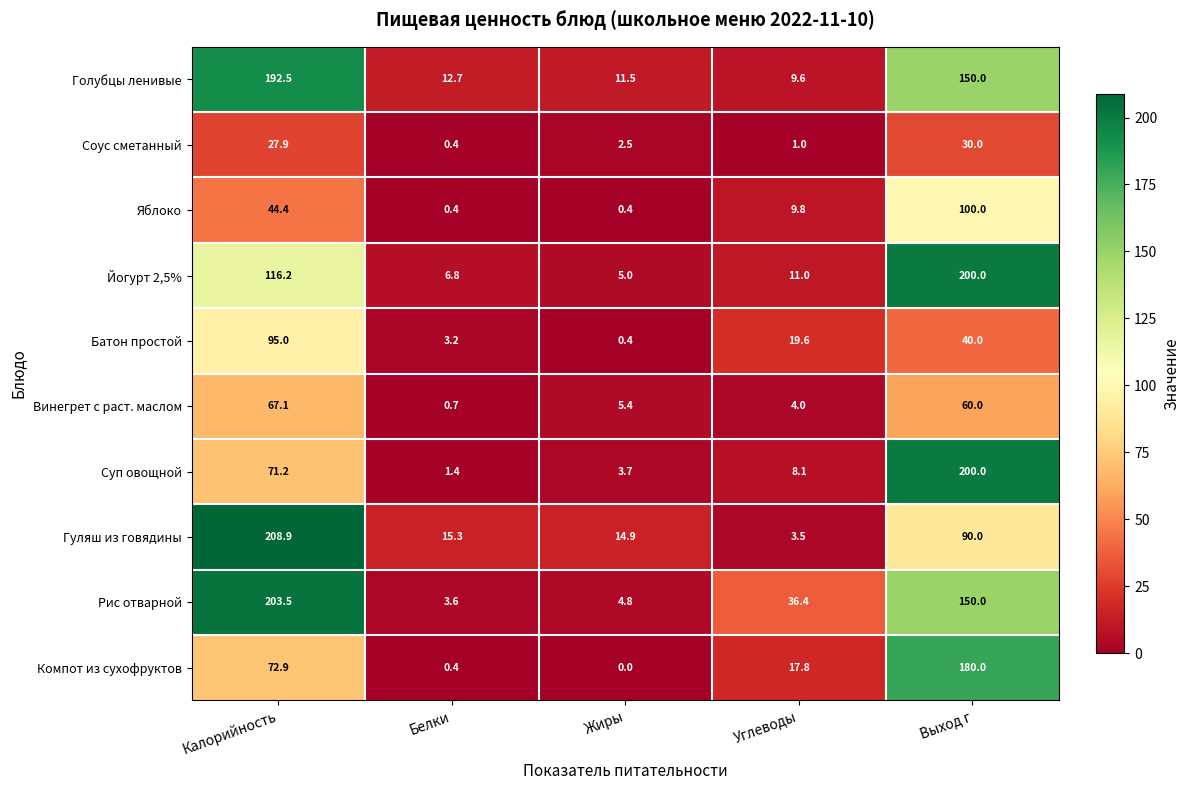

The value of Гуляш из говядины at Выход г is 136.4. True or false?

False